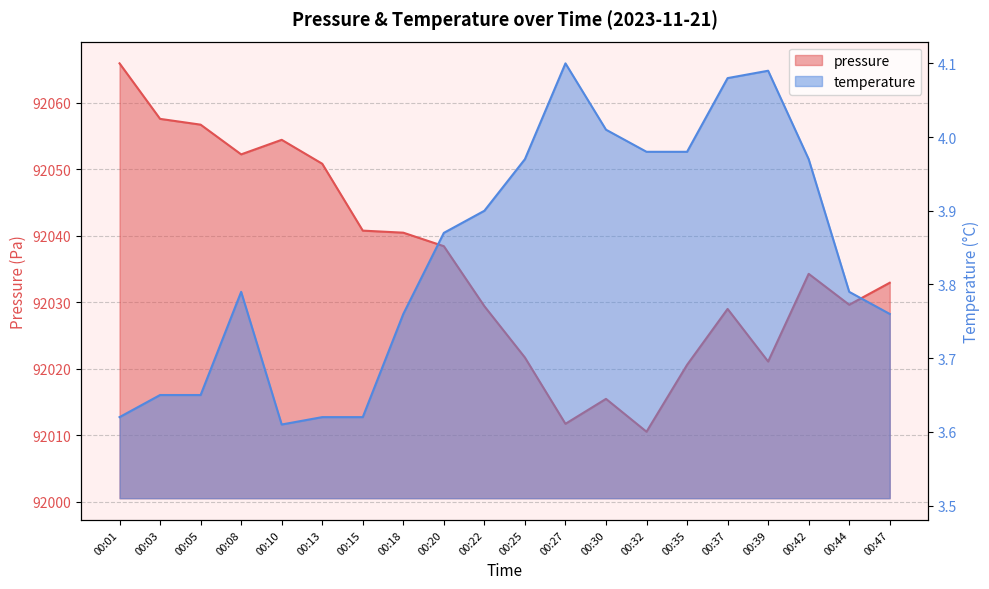

Reading right to left, list all the values displayed in this chart.

pressure: 92032.9	92029.6	92034.3	92021.1	92029.0	92020.6	92010.5	92015.5	92011.7	92021.7	92029.4	92038.4	92040.5	92040.8	92050.8	92054.4	92052.2	92056.7	92057.6	92065.9
temperature: 3.8	3.8	4.0	4.1	4.1	4.0	4.0	4.0	4.1	4.0	3.9	3.9	3.8	3.6	3.6	3.6	3.8	3.6	3.6	3.6